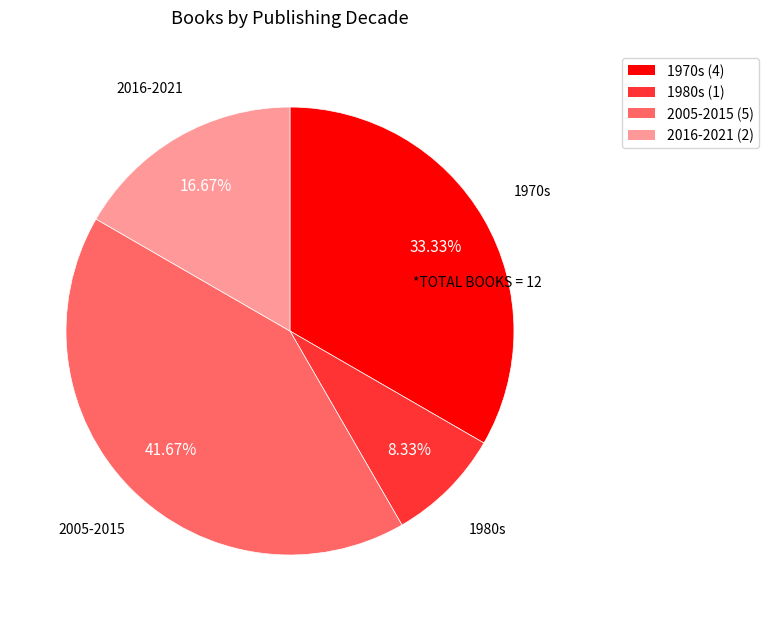

How many slices are in this pie chart?

4